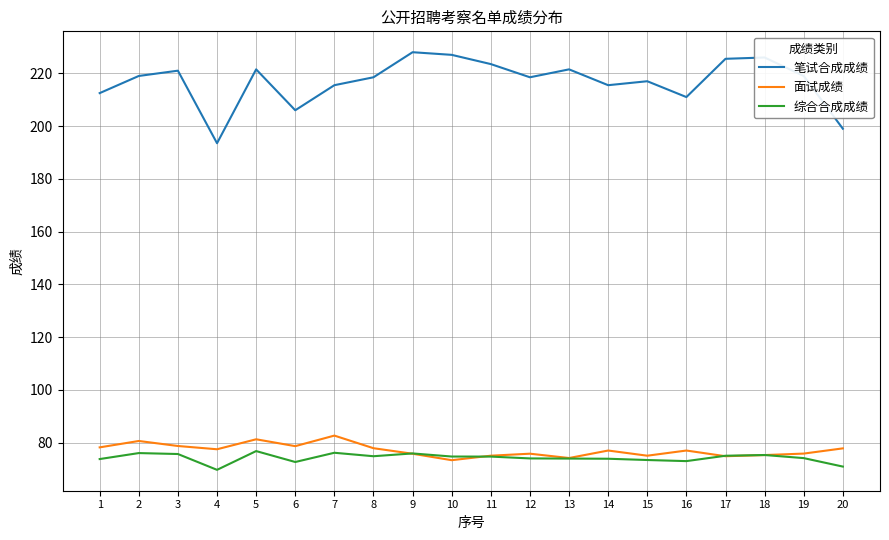

True or false: 笔试合成成绩 has a value of 339.8 at 7.

False